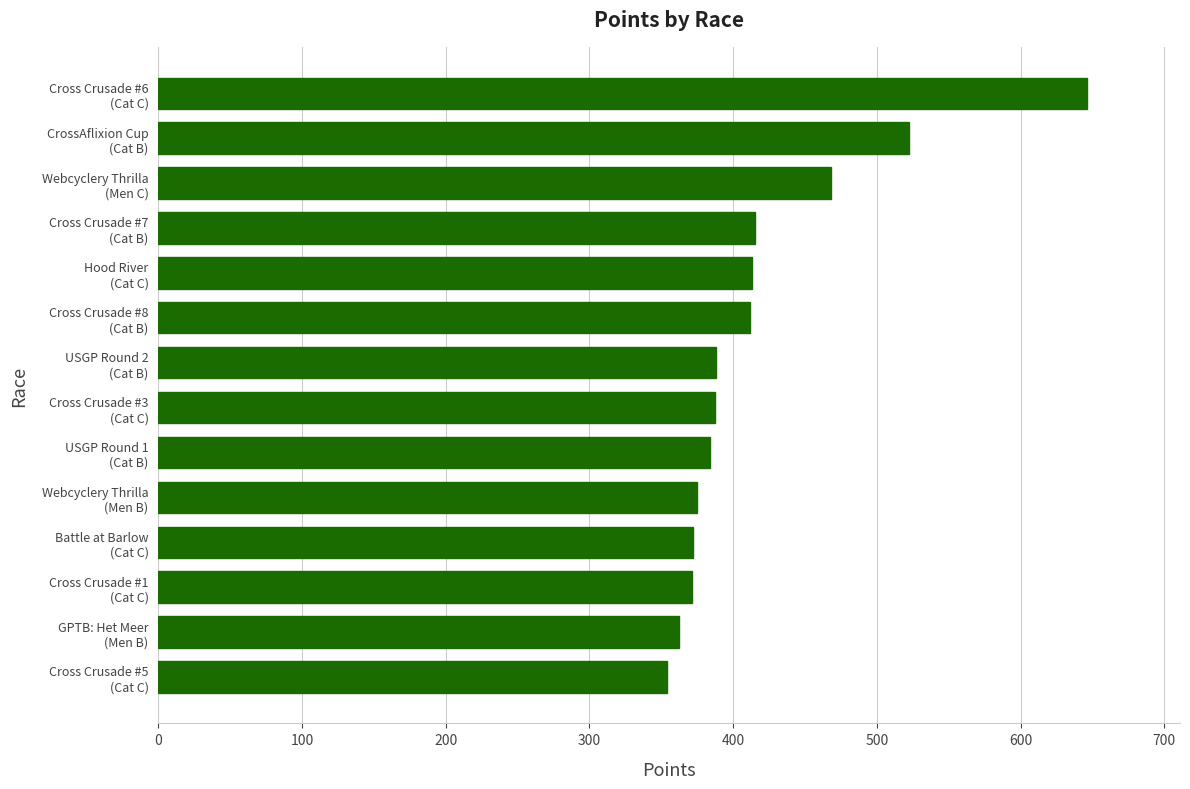

What is the average value?

419.4